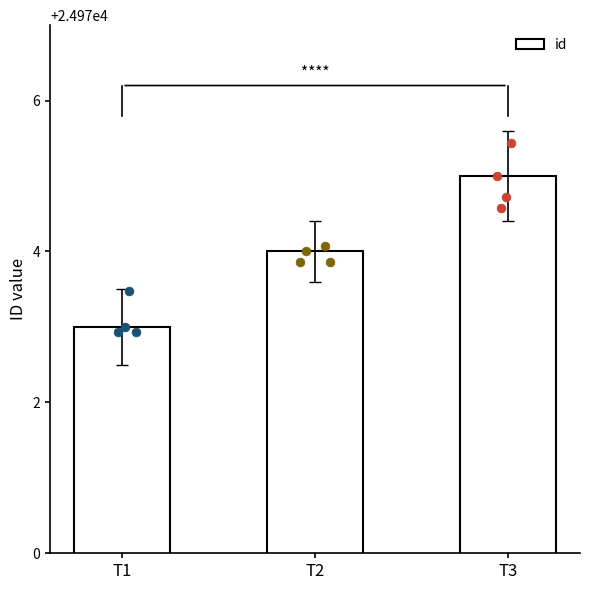

What is the ratio of the value at T1 to the value at T3?

1.0